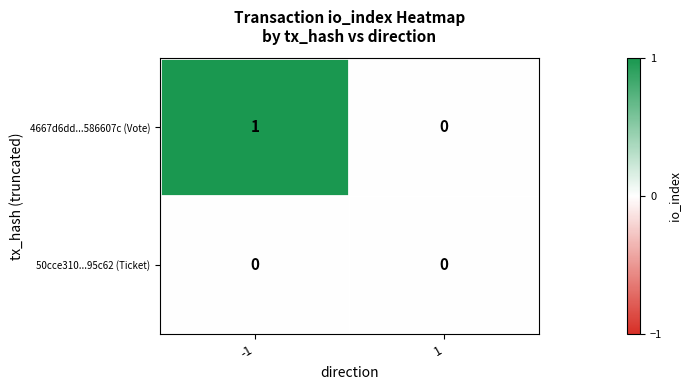

At which category is the sum across all series the highest?

-1